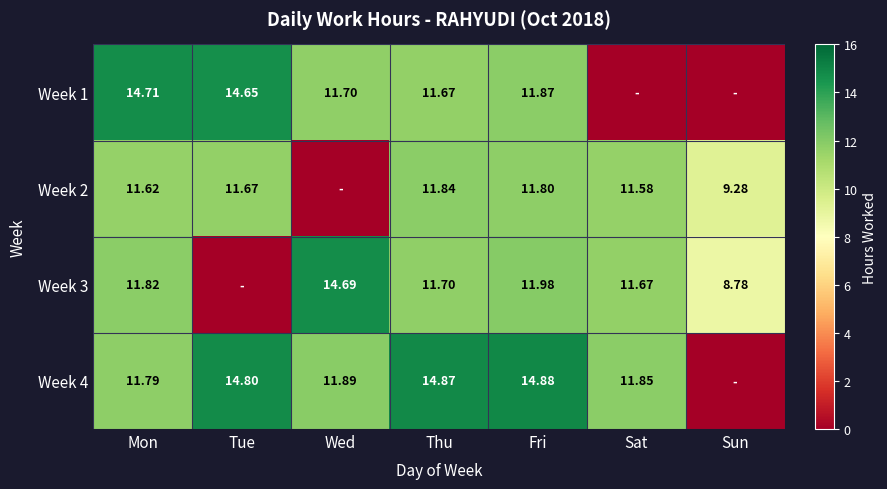

What is the total value across all series at Fri?

50.5